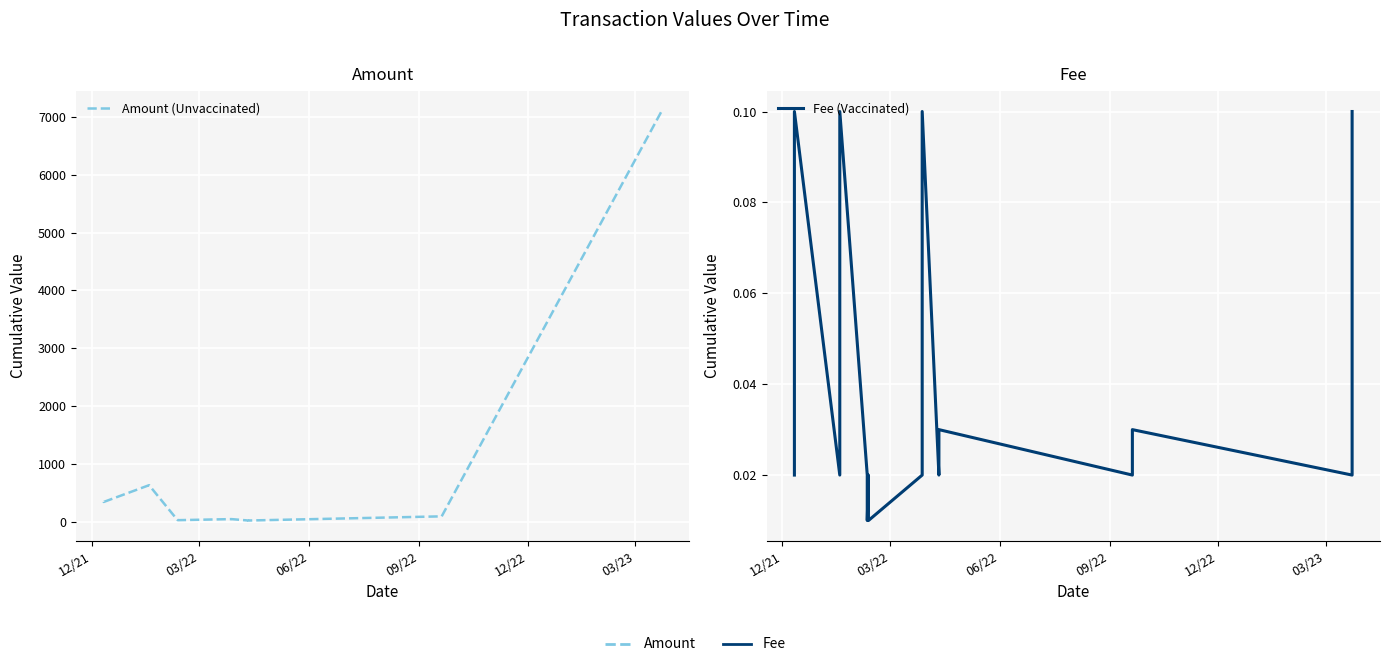

Reading left to right, list all the values displayed in this chart.

Amount (Unvaccinated): 344.9	343.8	633.6	633.5	51.1	51.1	29.0	29.0	47.4	47.3	23.0	23.0	95.0	95.0	7091.6	7091.5
Fee (Vaccinated): 0.0	0.1	0.0	0.1	0.0	0.0	0.0	0.0	0.0	0.1	0.0	0.0	0.0	0.0	0.0	0.1